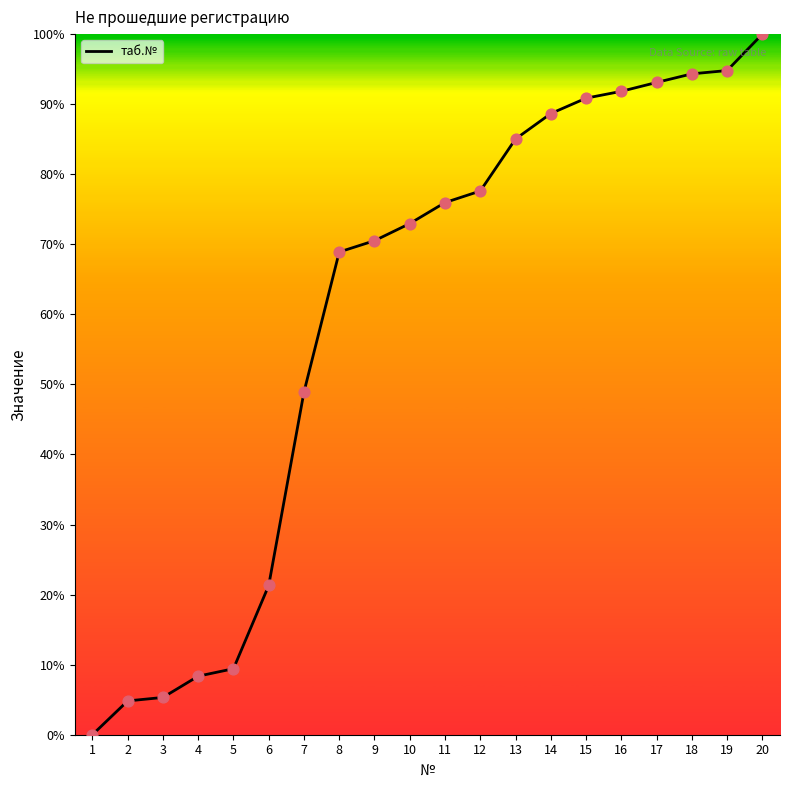

What is the change in value from 9 to 16?

+21.3